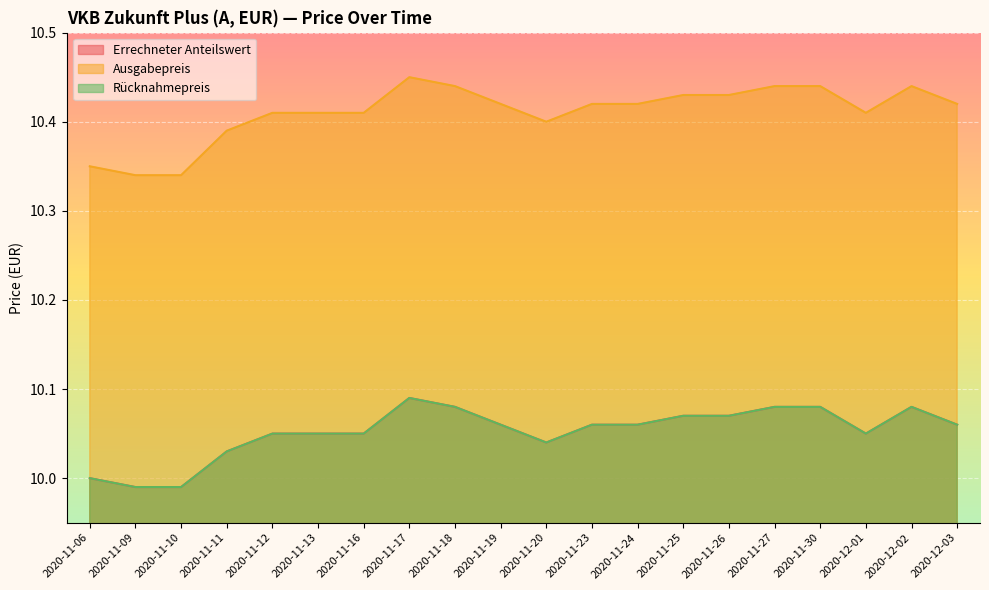

In Rücknahmepreis, how many points are higher than both neighbors (excluding endpoints)?

2